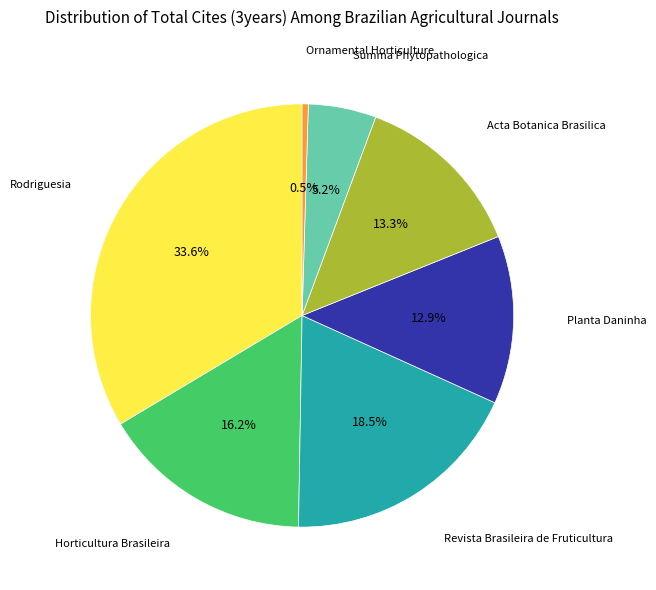

Is there any slice that represents more than half of the pie?

No